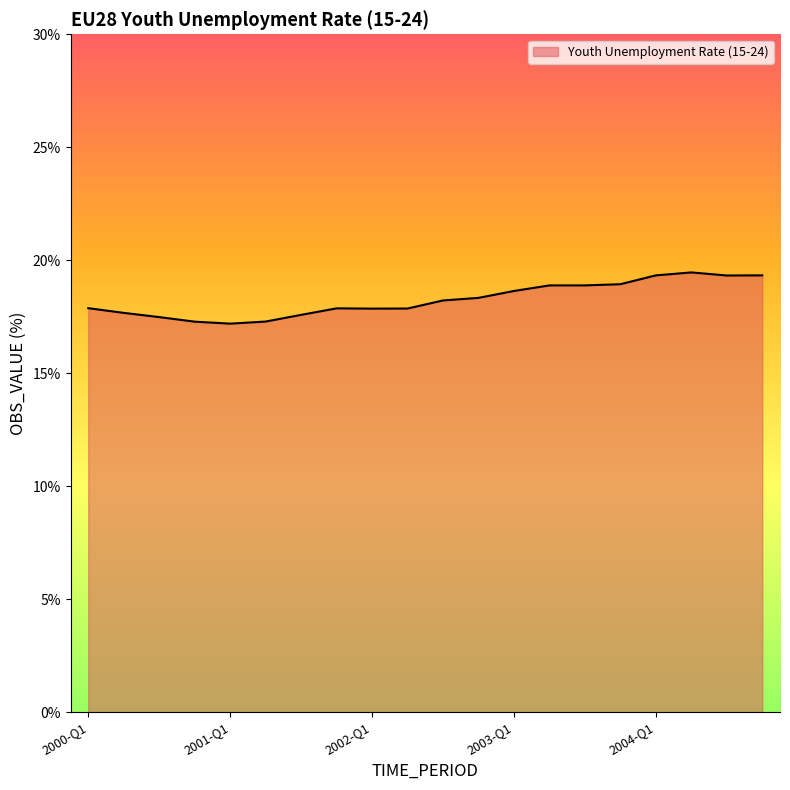

What is the maximum value shown in the chart?

19.5